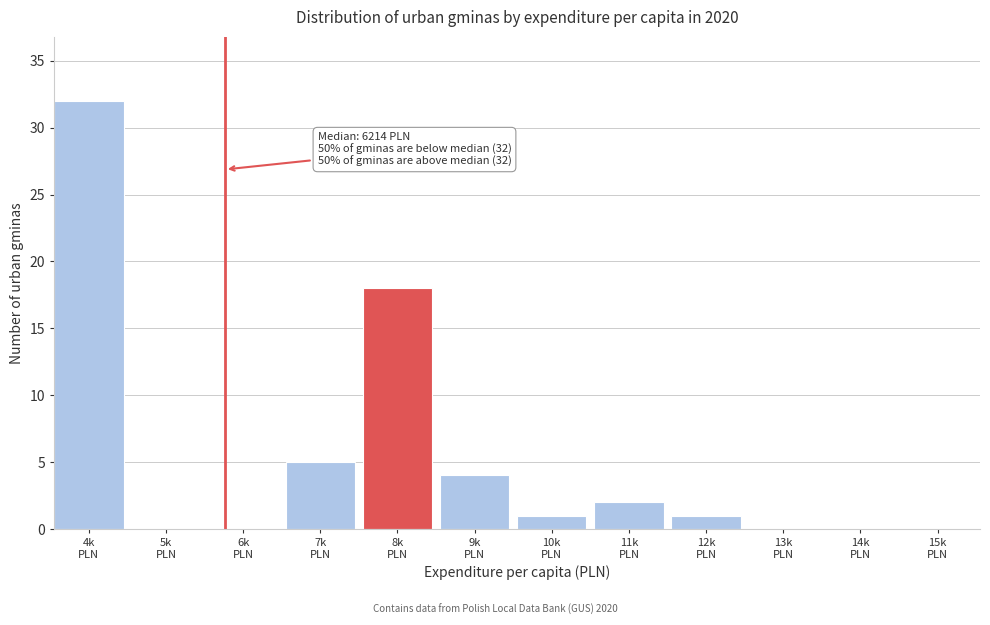

What is the greatest value displayed?

32